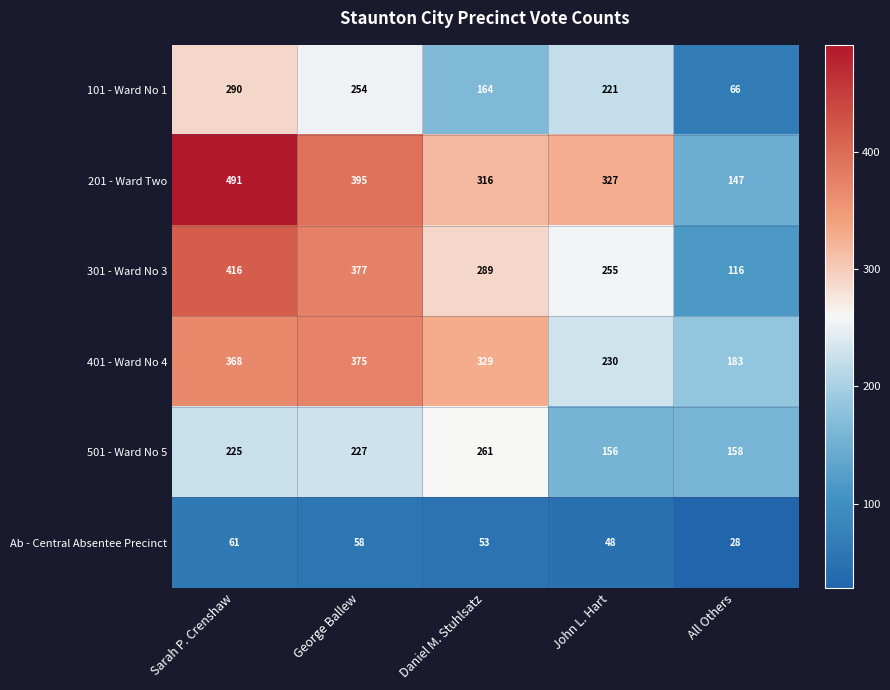

What is the difference between the 201 - Ward Two values at John L. Hart and Sarah P. Crenshaw?

164